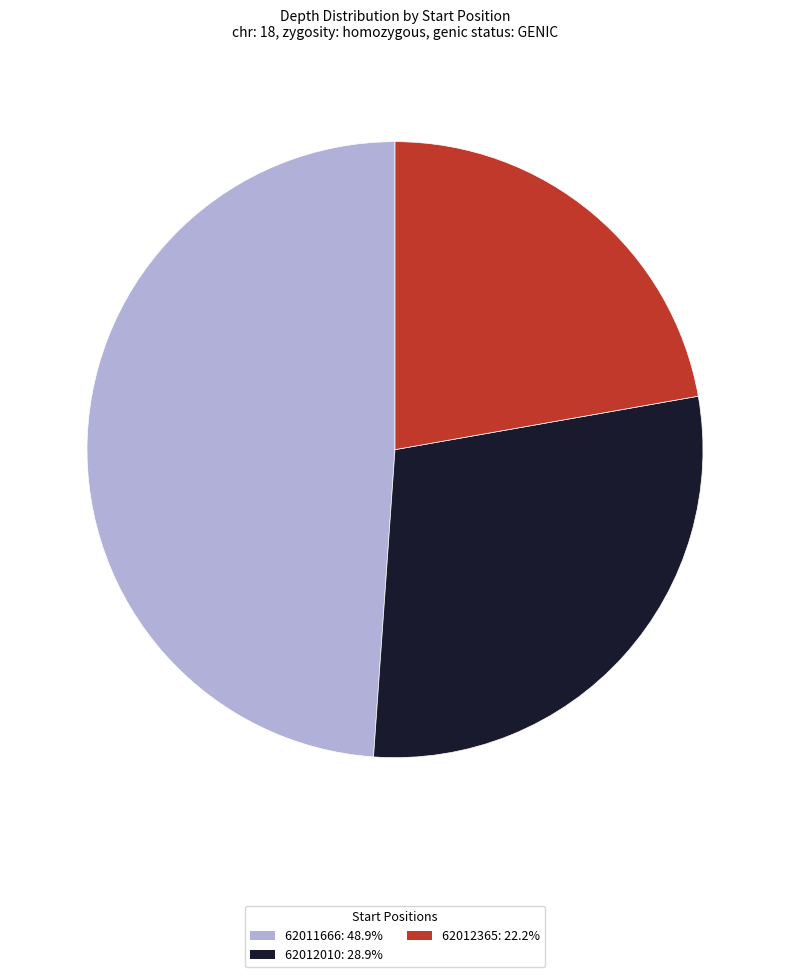

Approximately how many times larger is the value at 62012365: 22.2% compared to 62011666: 48.9%?

0.5